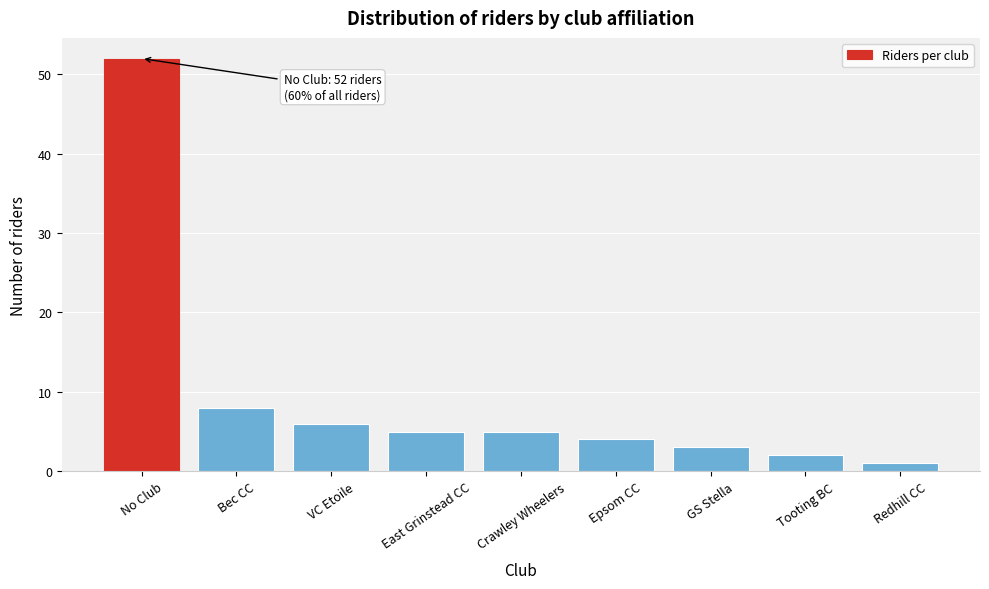

Reading left to right, extract all data points from this chart.

No Club=52	Bec CC=8	VC Etoile=6	East Grinstead CC=5	Crawley Wheelers=5	Epsom CC=4	GS Stella=3	Tooting BC=2	Redhill CC=1